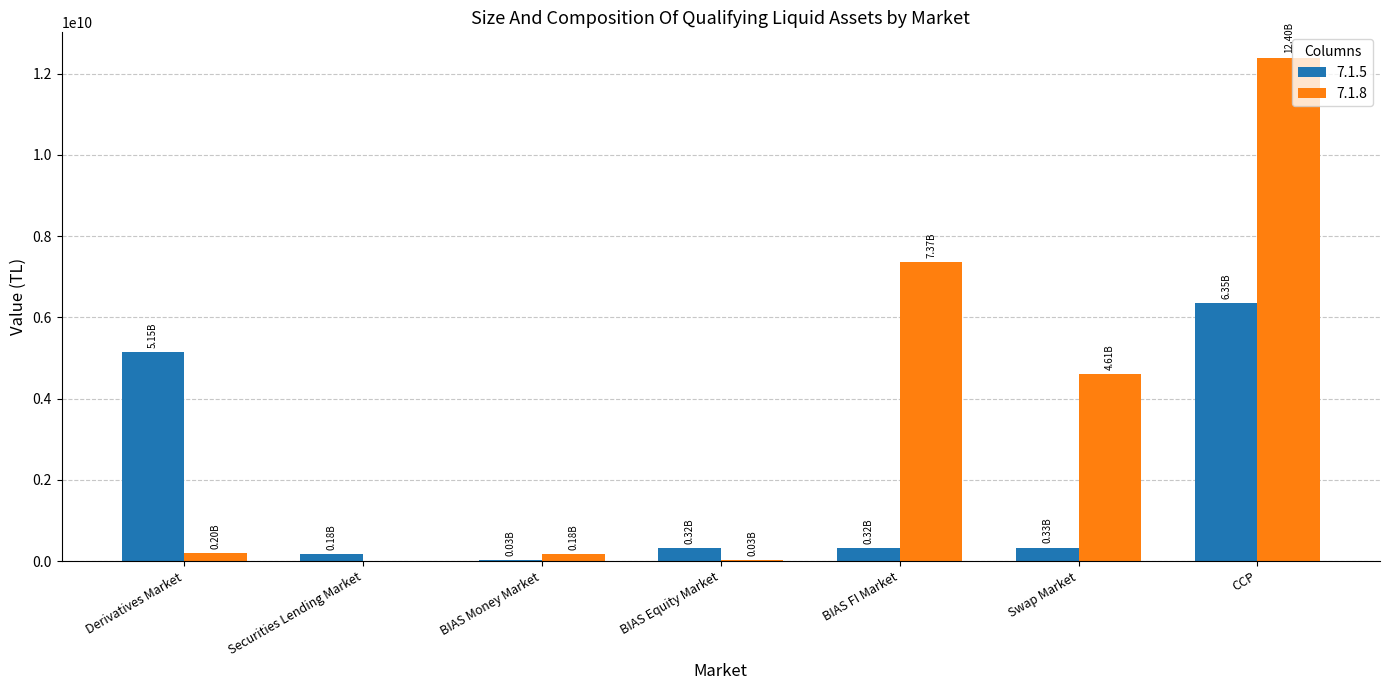

What is the total value across all series at Swap Market?

4949242101.0